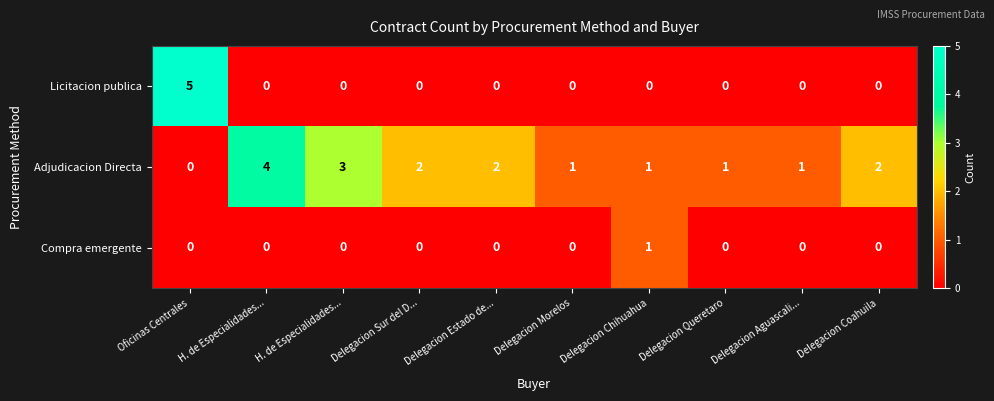

How many series are shown in this chart?

3